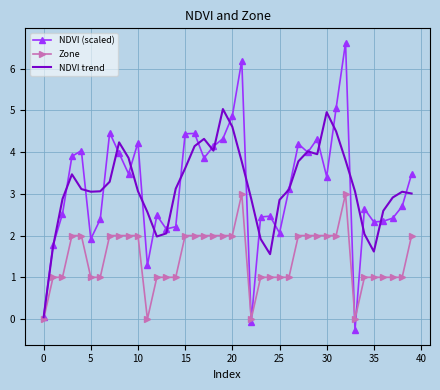

Which series has the widest spread of values?

NDVI (scaled)